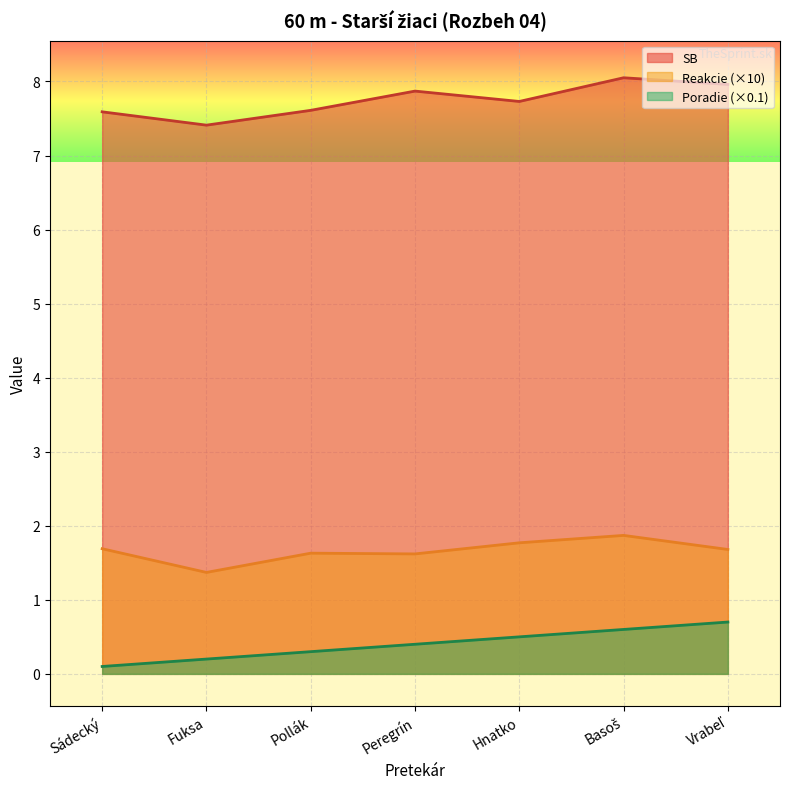

At which category is the sum across all series the highest?

Basoš